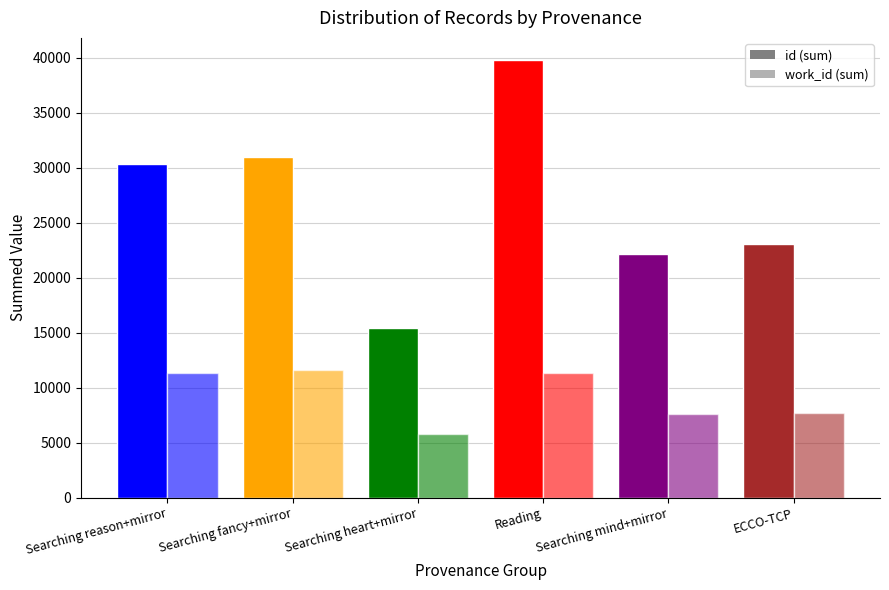

List the series in order of their overall mean, highest first.

id (sum), work_id (sum)